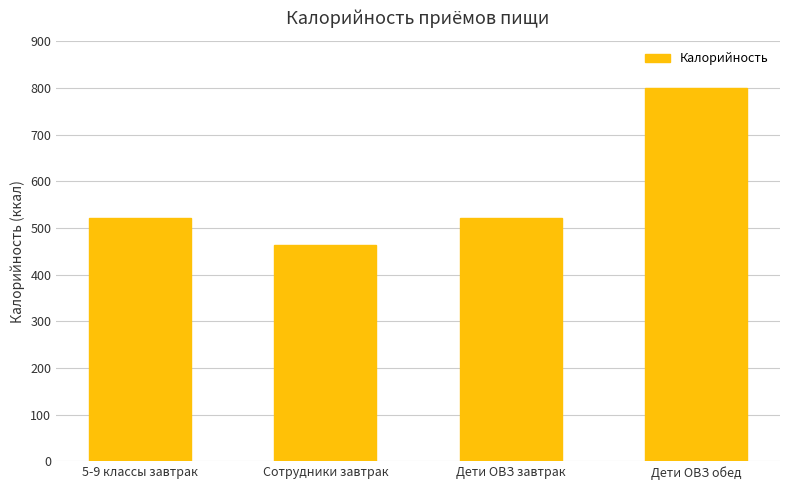

Where does the data first go above 520?

5-9 классы завтрак